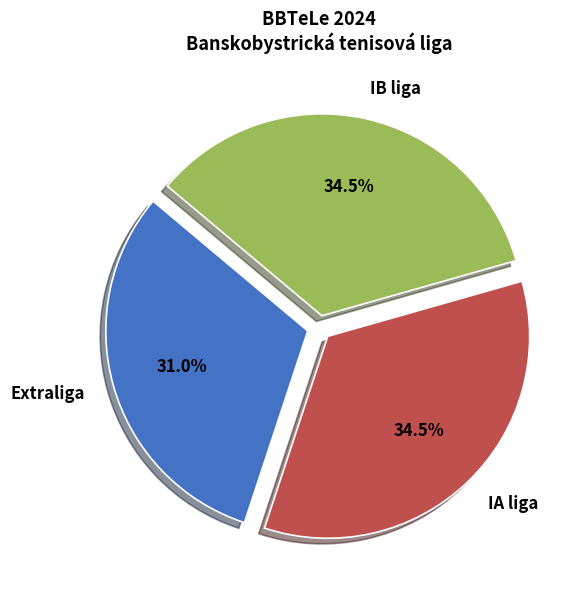

Does any single category account for the majority?

No